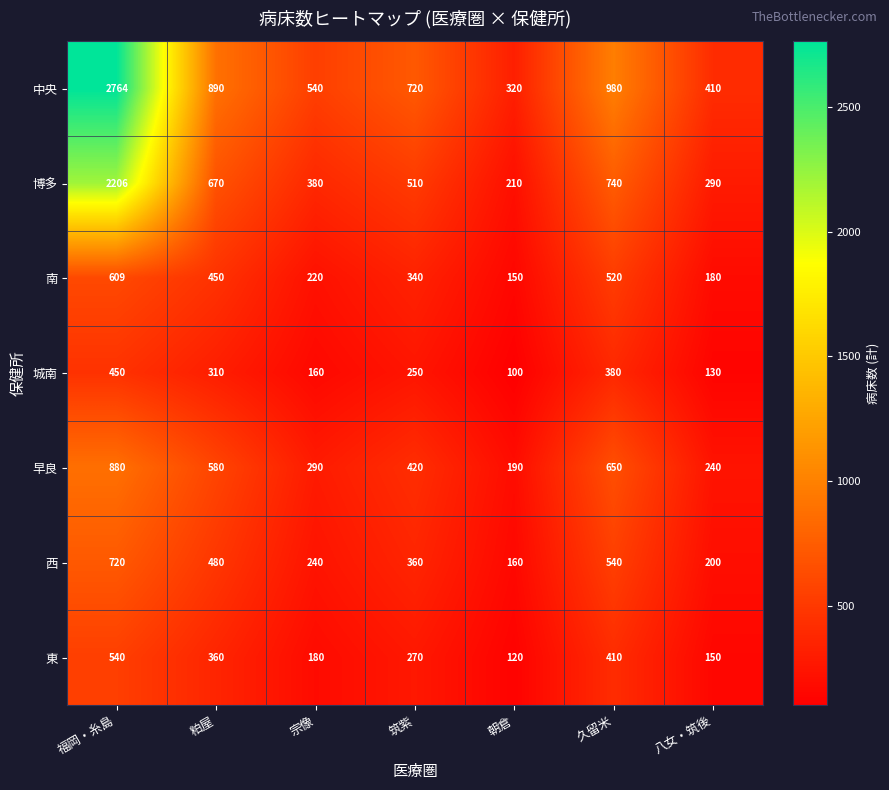

Is it true that 西 equals 160 at 朝倉?

True